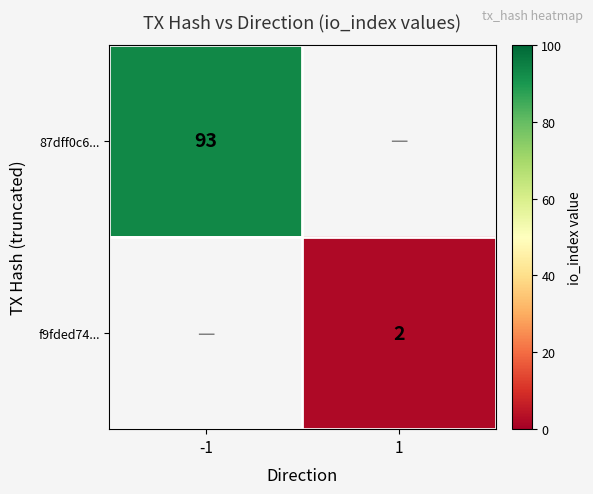

True or false: f9fded74... has a value of 3.5 at 1.

False